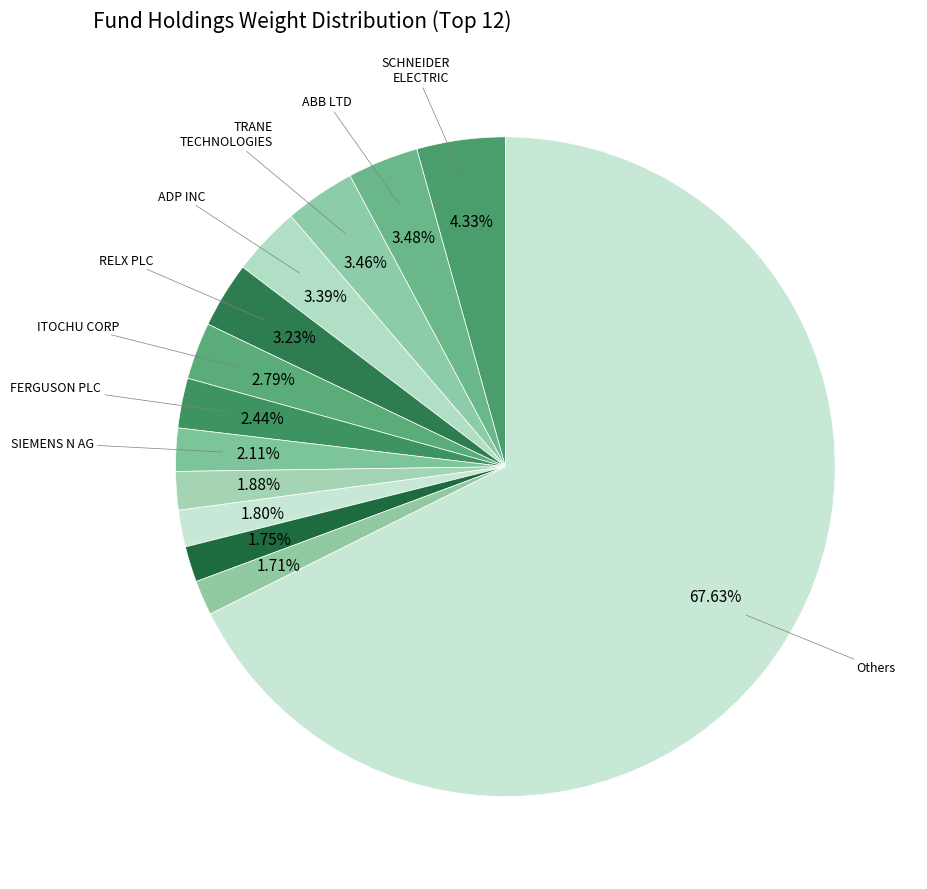

How many segments does this pie chart have?

13